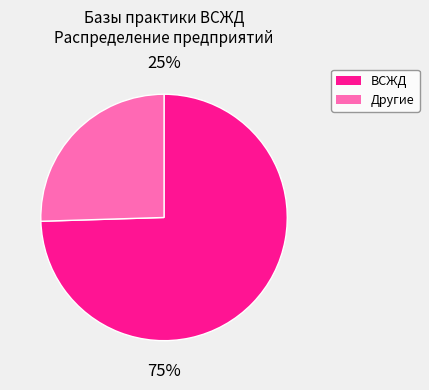

What percentage do Other and ВСЖД together represent?

100.0%